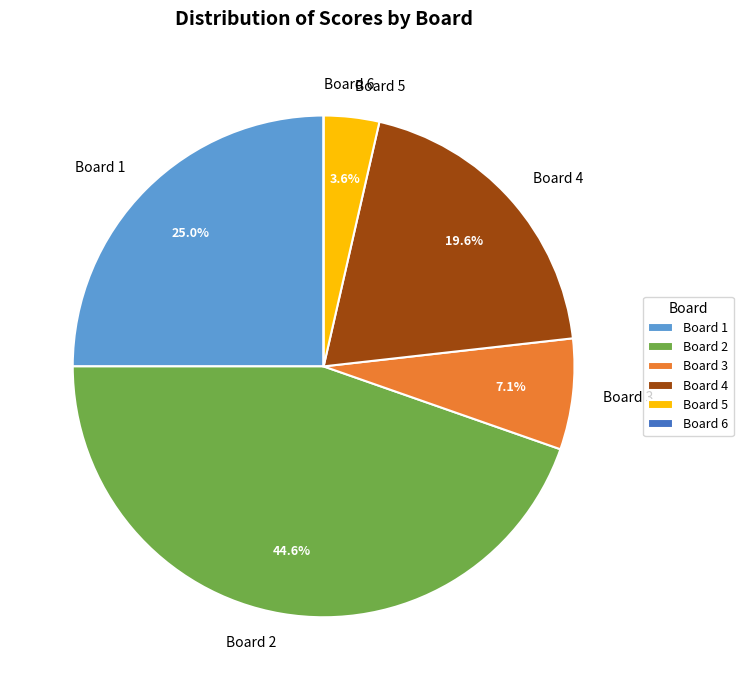

Which has a higher value, Board 3 or Board 5?

Board 3